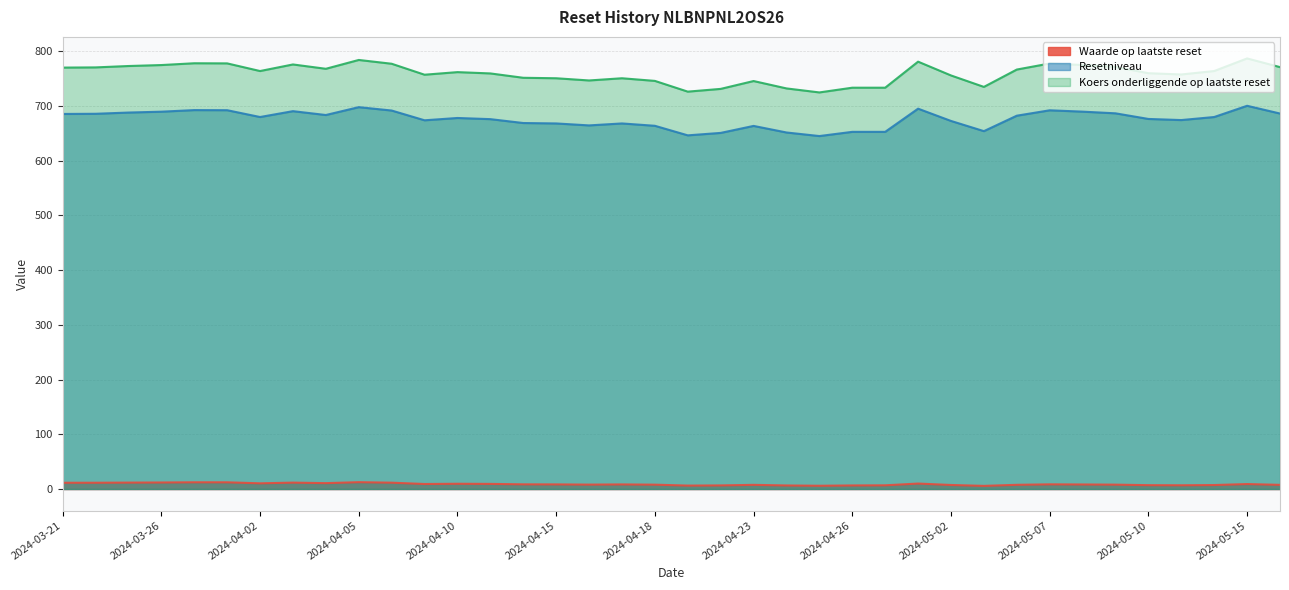

What is the difference between the maximum and minimum values in the Waarde op laatste reset series?

6.8